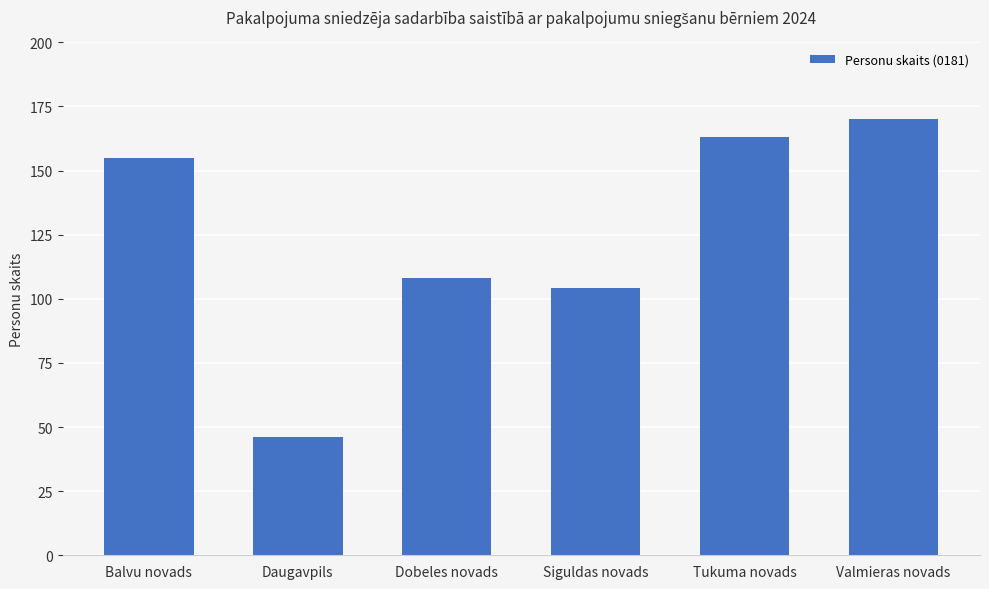

What is the label of the 5th bar from the left?

Tukuma novads